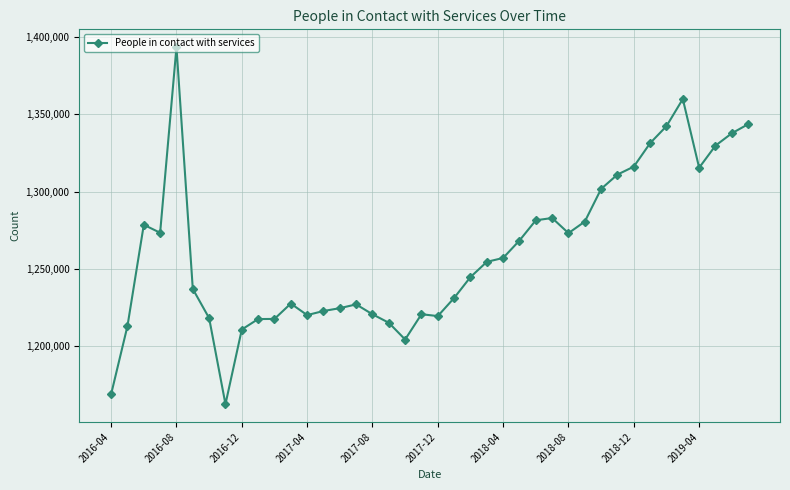

What is the difference between the maximum and second lowest values?

225067